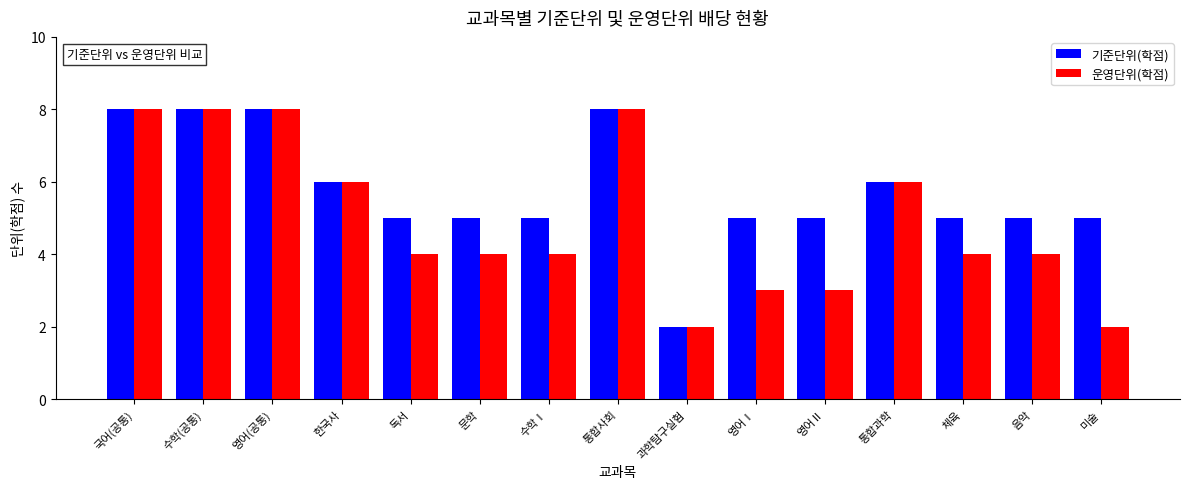

Reading left to right, what are all the values shown in this chart?

기준단위(학점): 국어(공통)=8	수학(공통)=8	영어(공통)=8	한국사=6	독서=5	문학=5	수학Ⅰ=5	통합사회=8	과학탐구실험=2	영어Ⅰ=5	영어Ⅱ=5	통합과학=6	체육=5	음악=5	미술=5
운영단위(학점): 국어(공통)=8	수학(공통)=8	영어(공통)=8	한국사=6	독서=4	문학=4	수학Ⅰ=4	통합사회=8	과학탐구실험=2	영어Ⅰ=3	영어Ⅱ=3	통합과학=6	체육=4	음악=4	미술=2